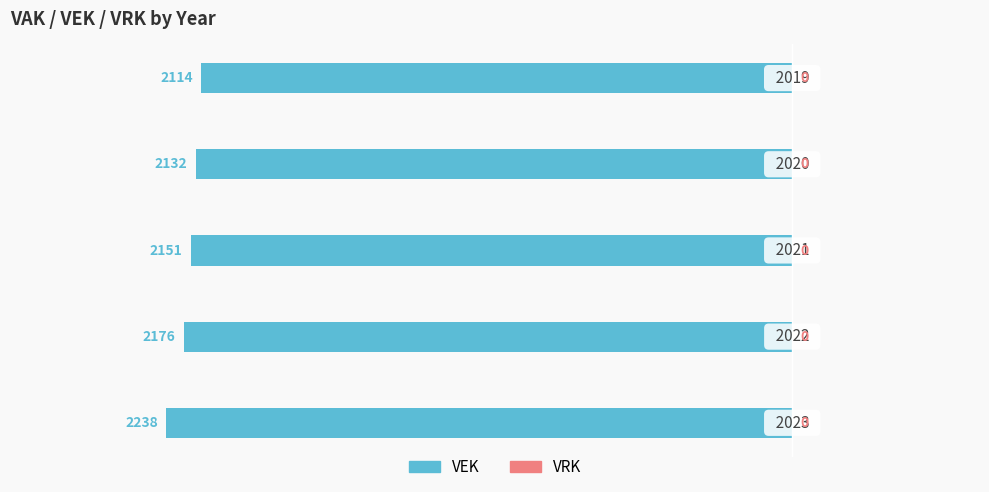

What is the minimum value shown in the chart?

-2238.0